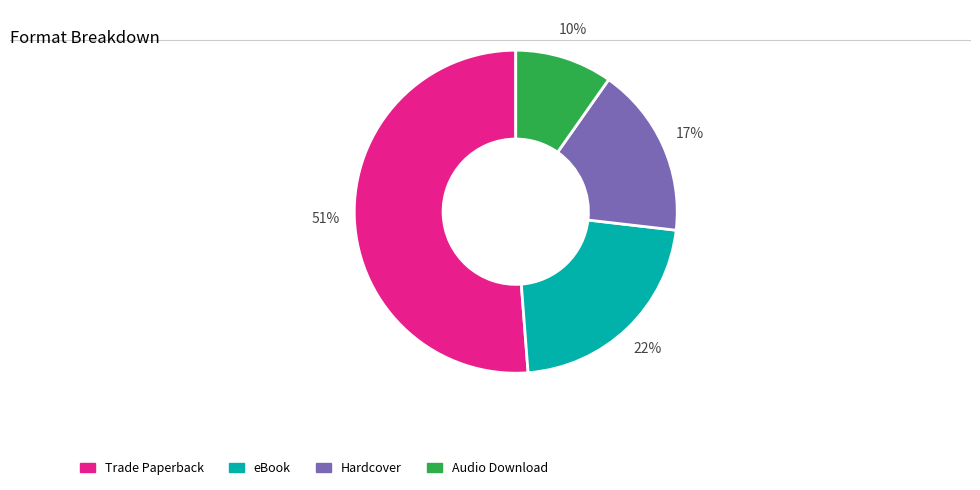

To the nearest percent, what percentage of the pie is Trade Paperback?

51%